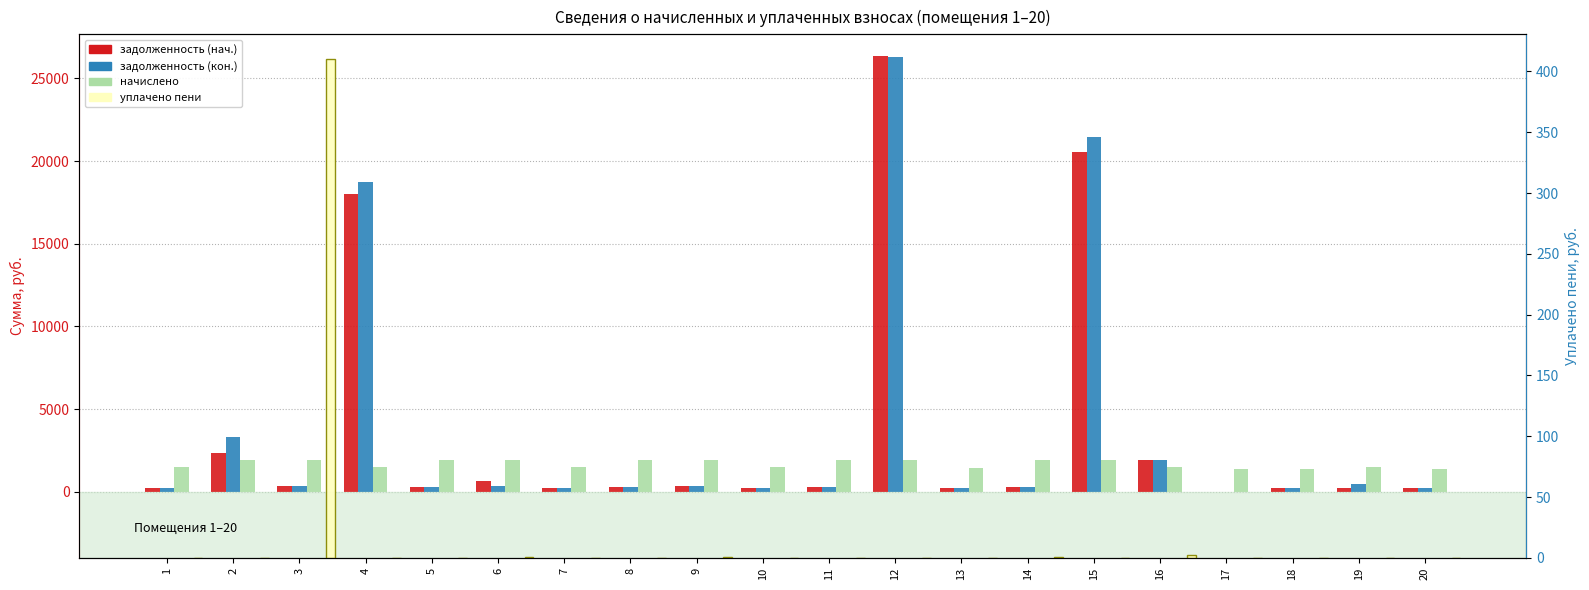

What are all the series names shown in the legend?

задолженность (нач.), задолженность (кон.), начислено, уплачено пени